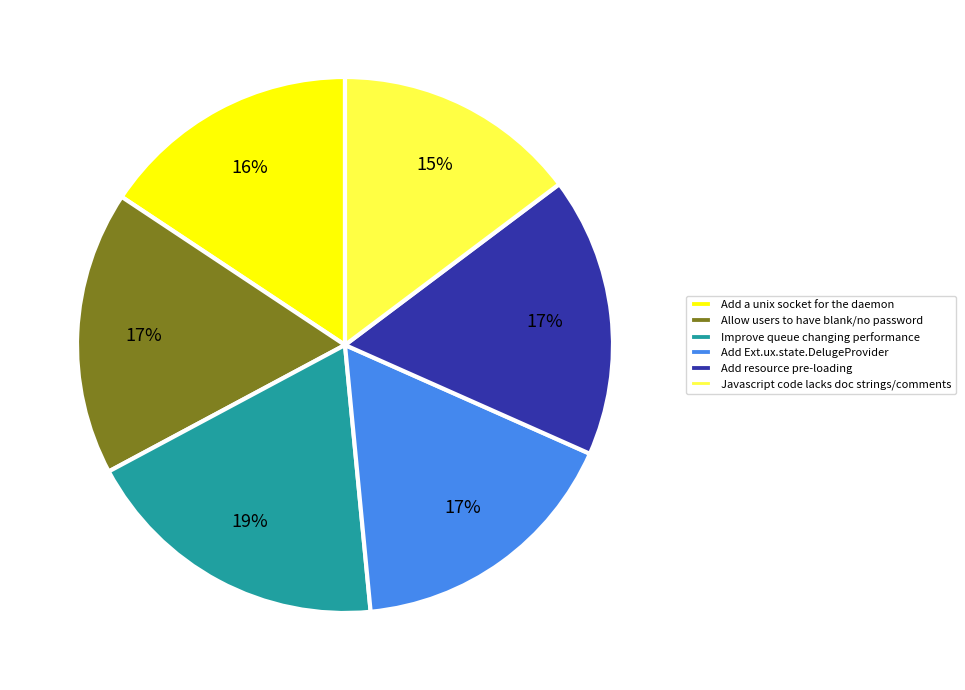

To the nearest percent, what portion does Improve queue changing performance represent?

19%